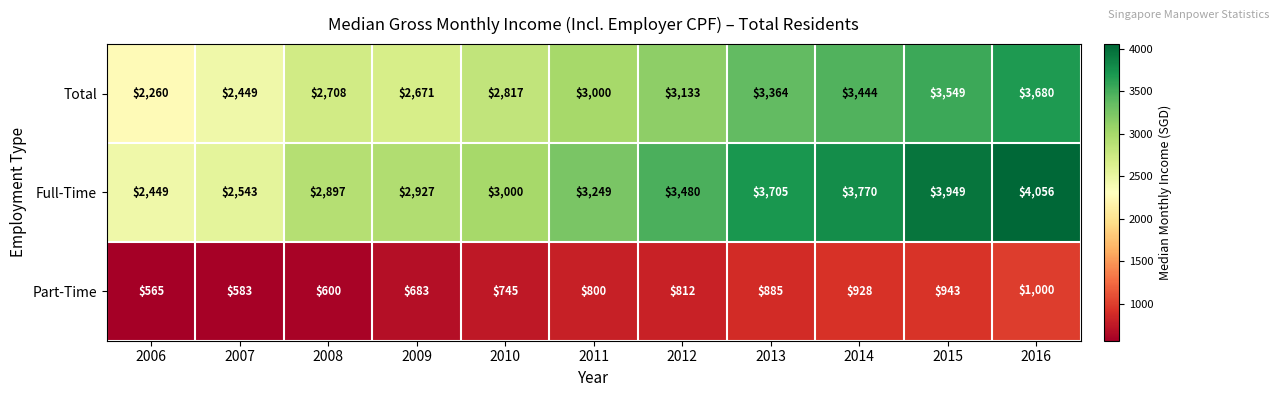

At which category is the sum across all series the highest?

2016